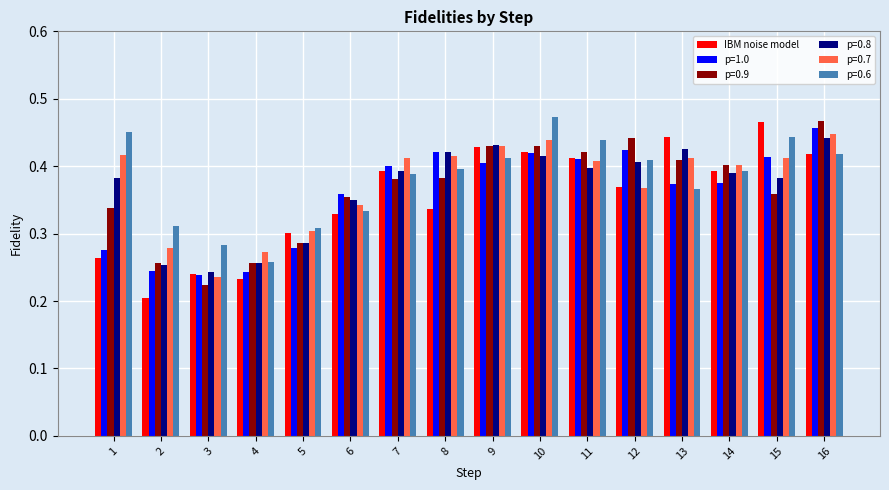

Count the p=0.8 values in the range 0 to 1.

16